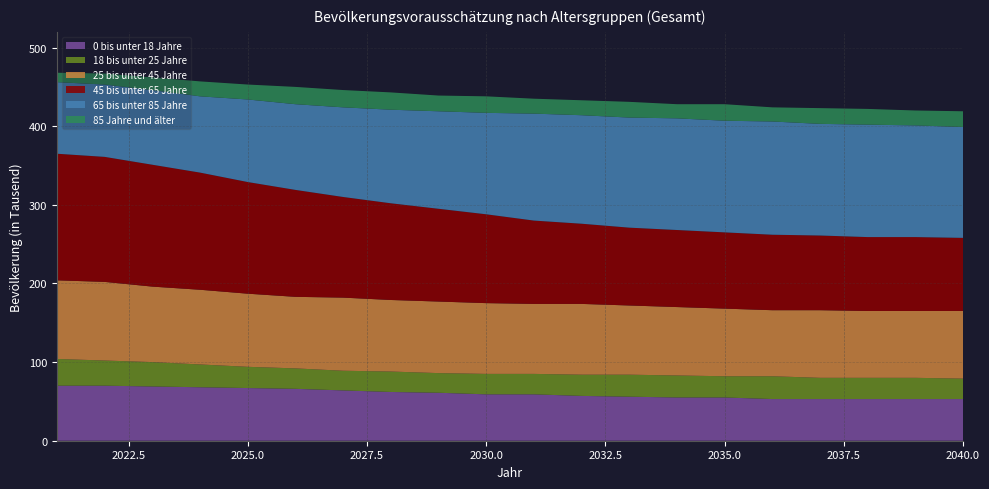

Reading right to left, list all the values displayed in this chart.

0 bis unter 18 Jahre: 53	53	53	53	53	55	55	56	57	59	59	61	62	64	66	67	68	69	70	70
18 bis unter 25 Jahre: 26	27	27	27	29	27	28	28	27	26	26	25	26	25	26	27	29	31	32	34
25 bis unter 45 Jahre: 86	85	85	86	84	86	87	88	90	89	90	91	91	93	91	93	95	96	100	100
45 bis unter 65 Jahre: 93	94	94	95	96	97	98	99	102	106	113	118	123	128	136	142	149	155	159	161
65 bis unter 85 Jahre: 141	142	143	142	144	142	142	140	138	136	129	124	119	114	109	105	97	95	92	91
85 Jahre und älter: 20	19	20	20	18	21	18	20	19	19	21	20	22	22	22	19	19	16	14	12